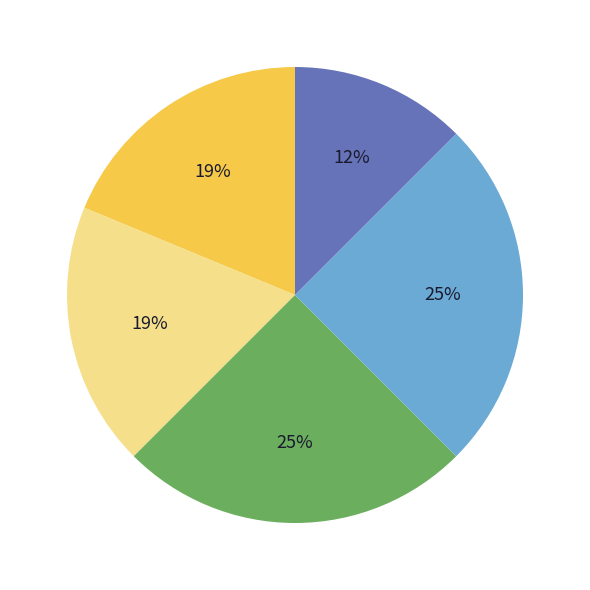

To the nearest percent, what is the average slice percentage?

20%